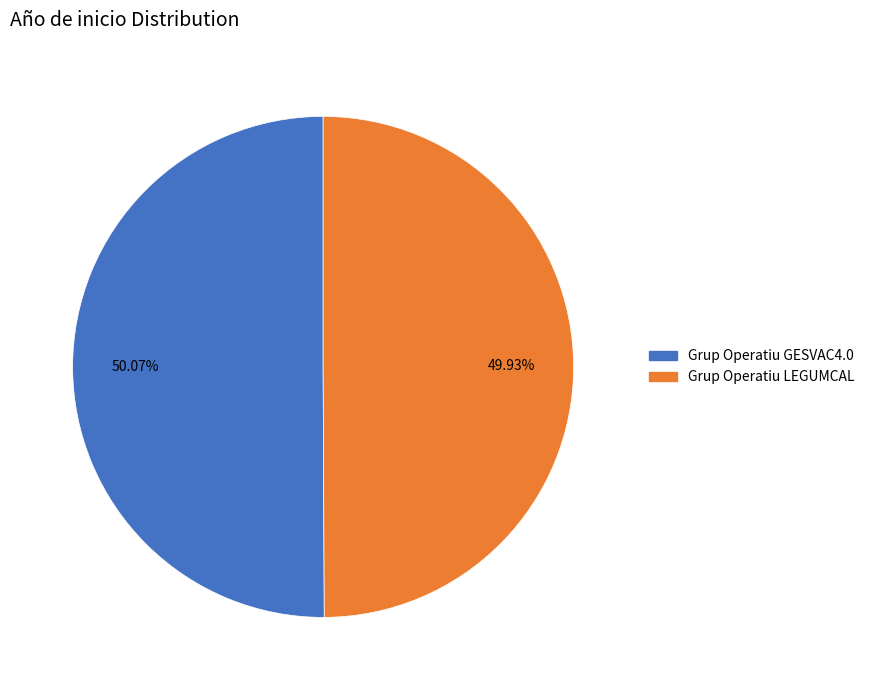

How many segments does this pie chart have?

2